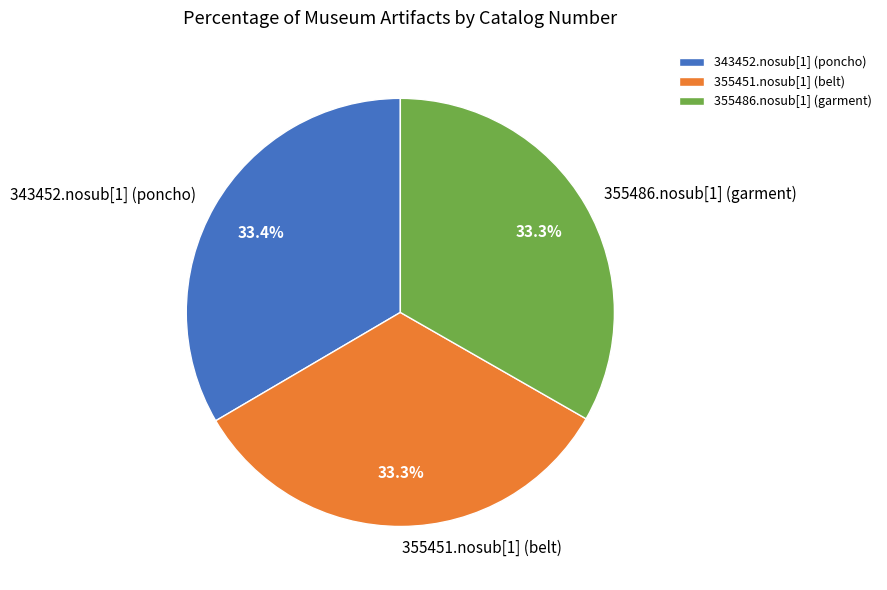

To the nearest percent, what portion does 355451.nosub[1] (belt) represent?

33%